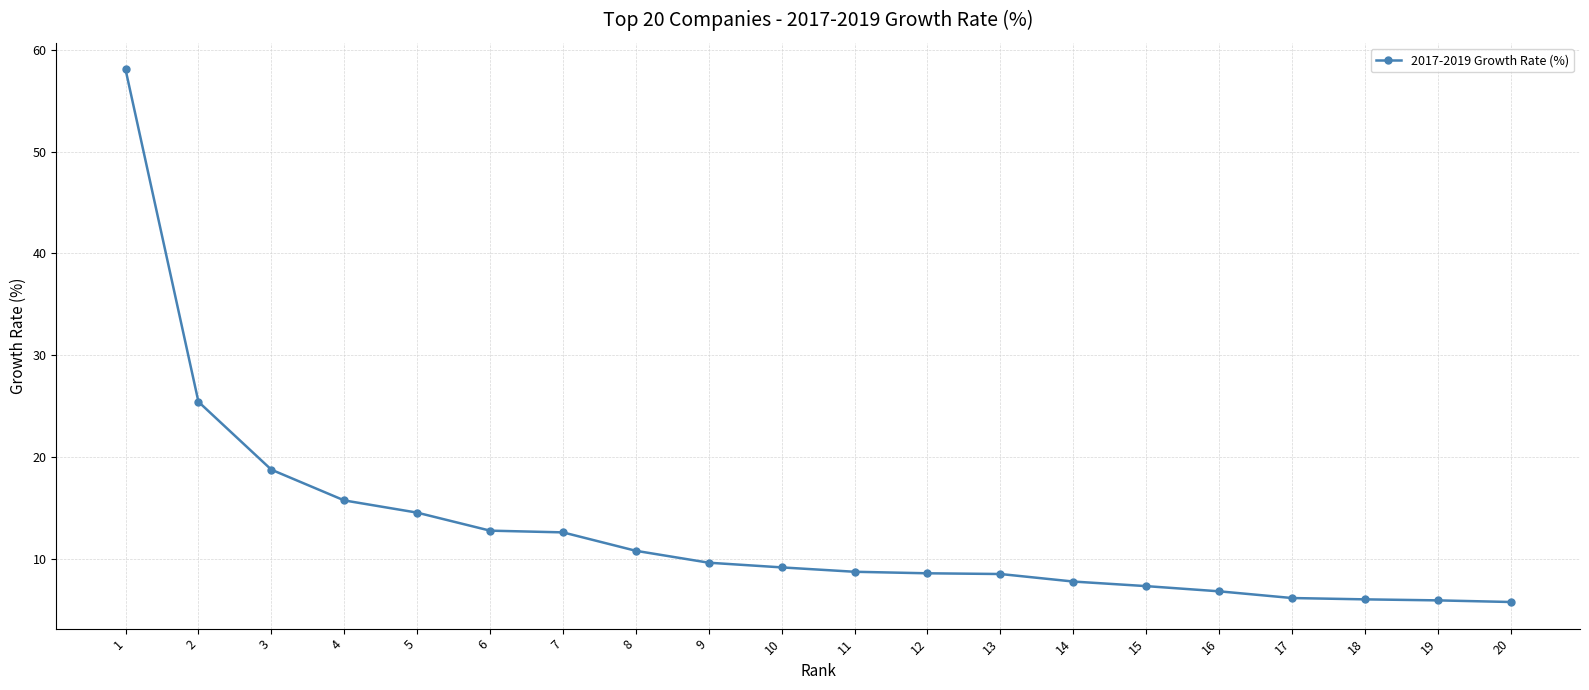

True or false: the data shows 15.6 at 10.

False